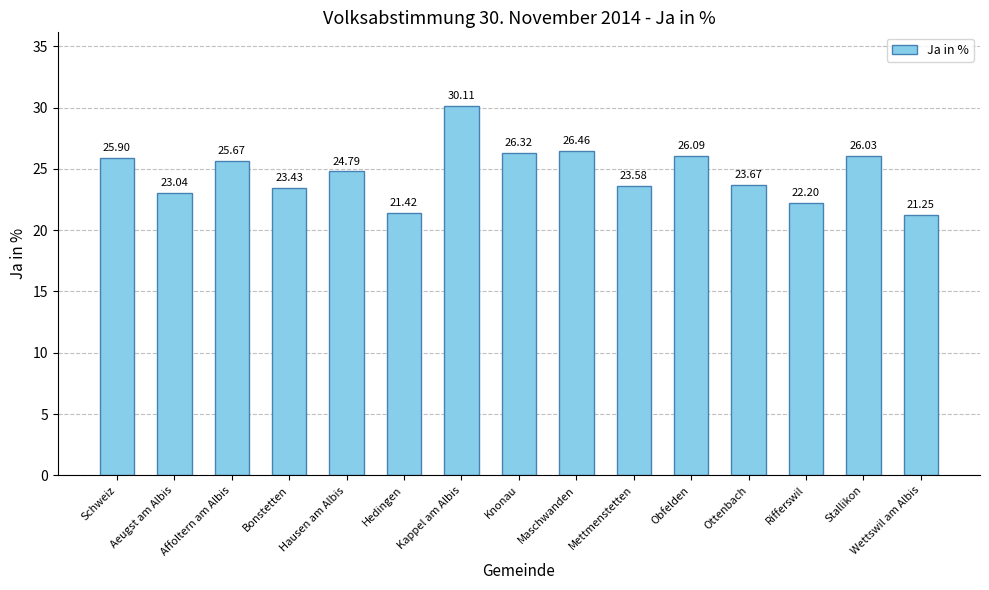

At which label does the data first exceed 24?

Schweiz